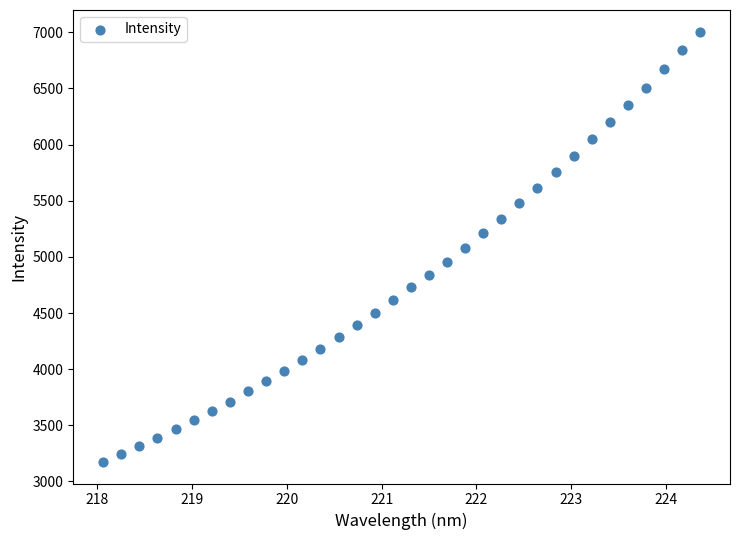

What is the range of X values (max minus min)?

6.3